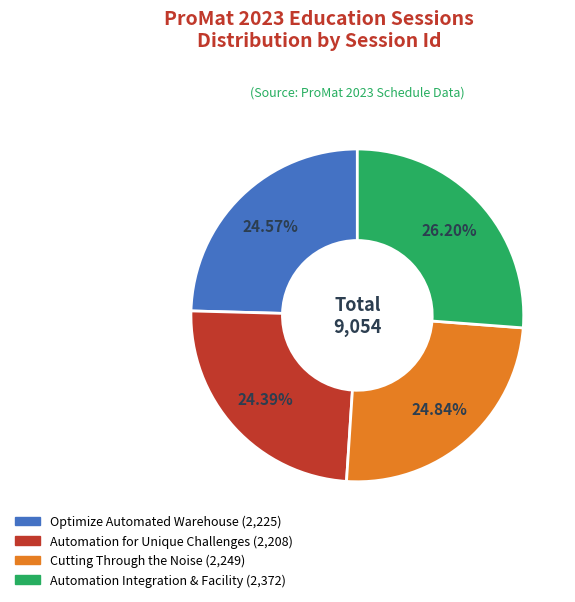

Is there a majority slice in this chart?

No